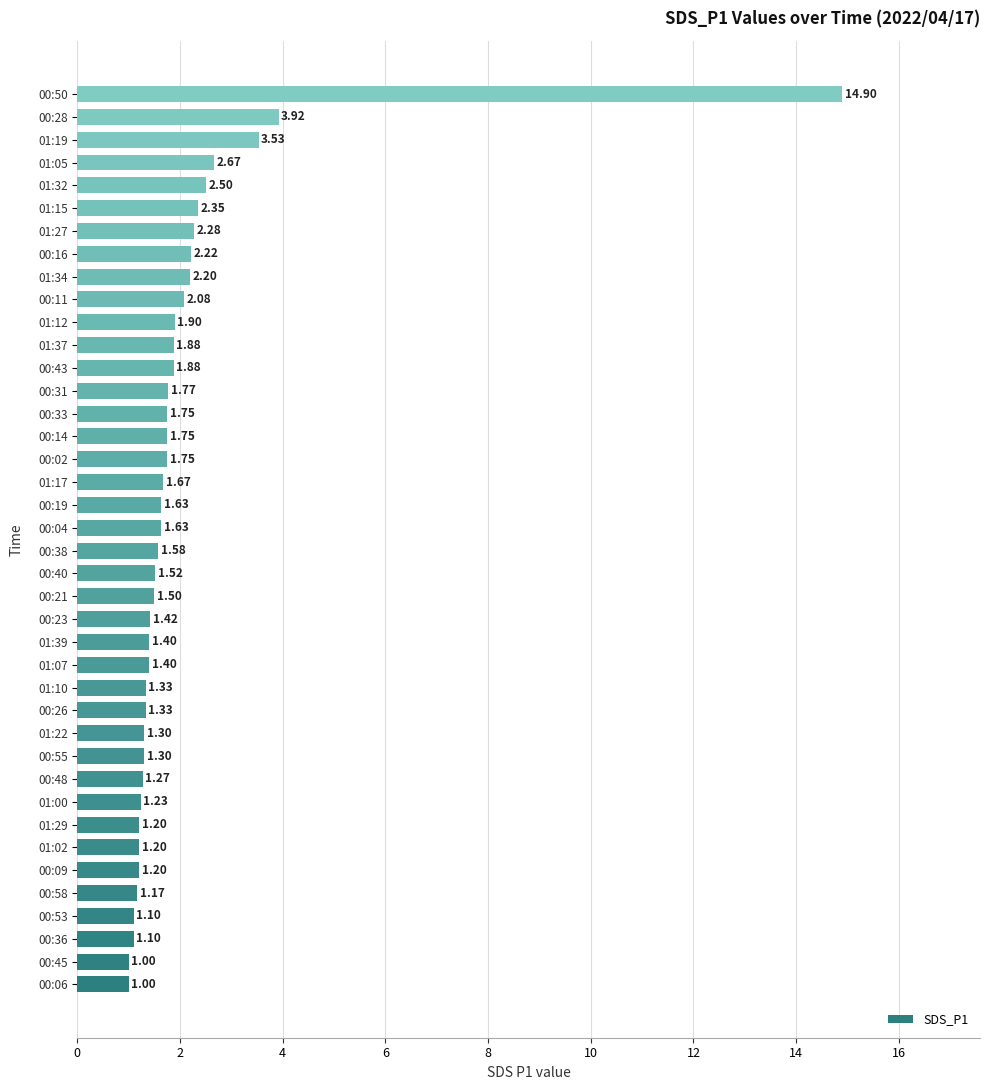

What is the difference between the maximum and minimum values?

13.9